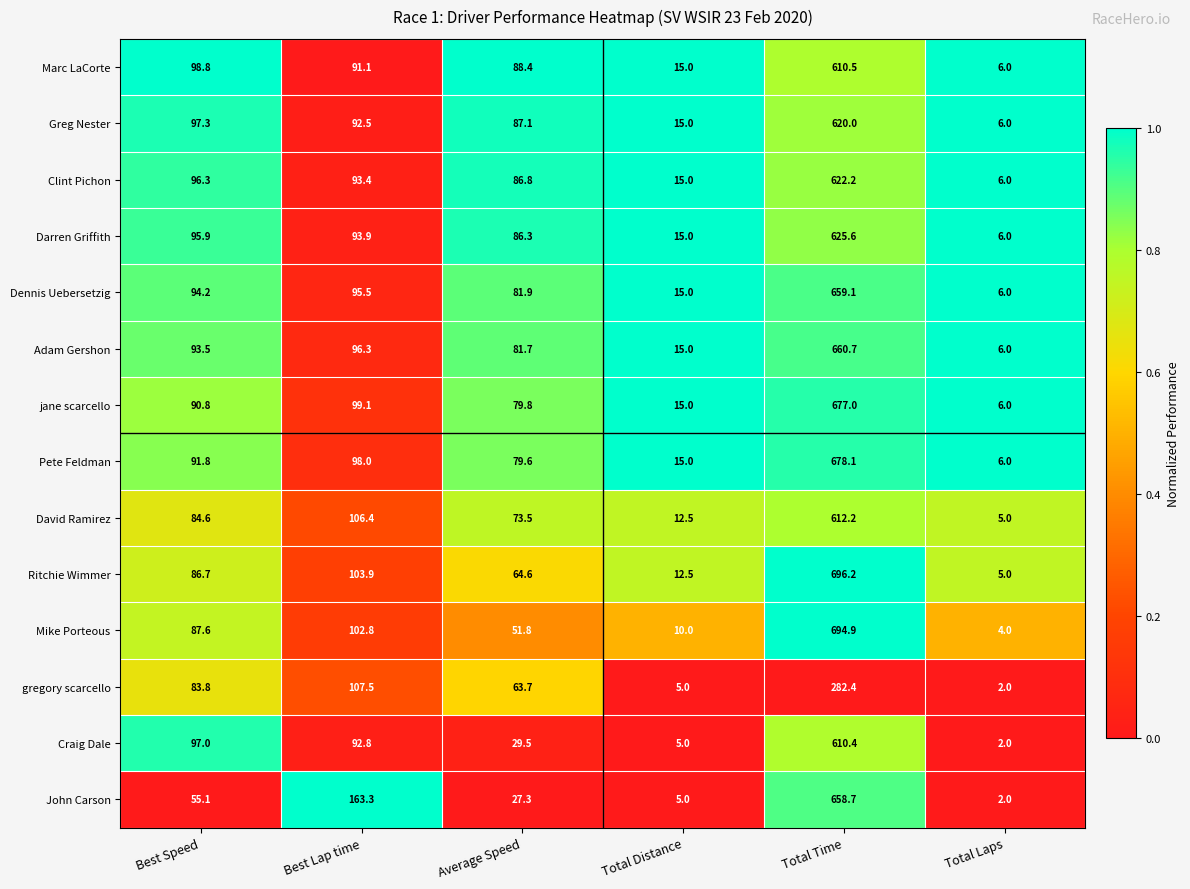

What is the greatest value displayed?

696.2